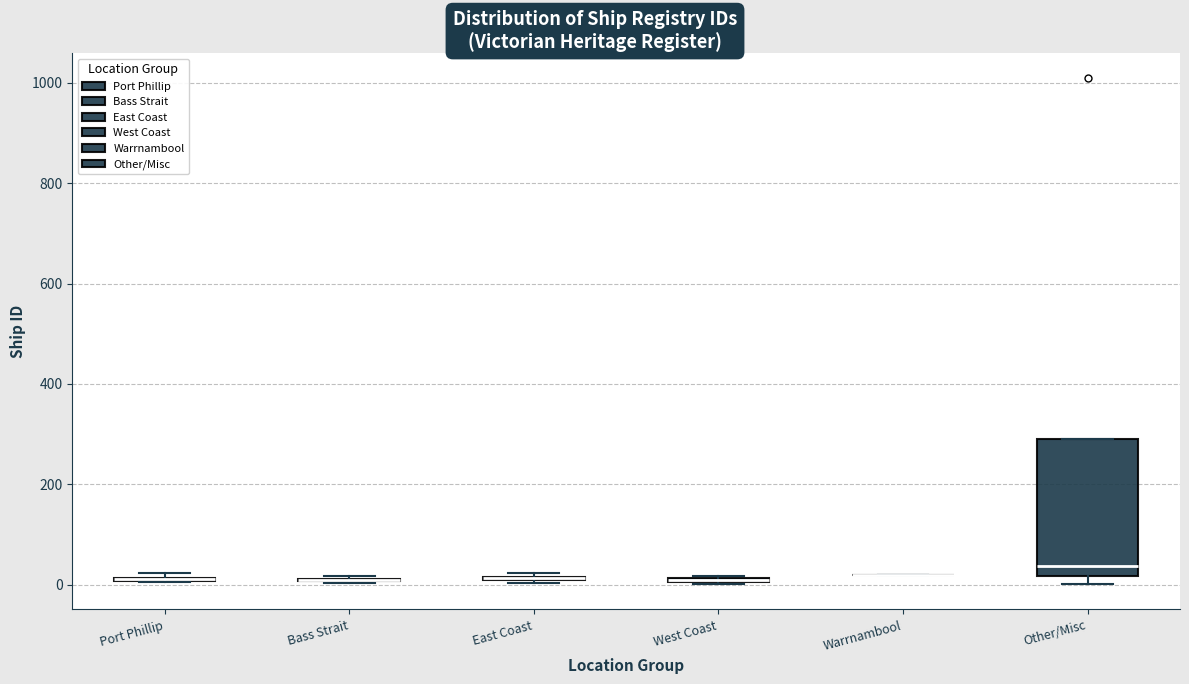

Which box is the tallest, from its lower edge to its upper edge?

Other/Misc